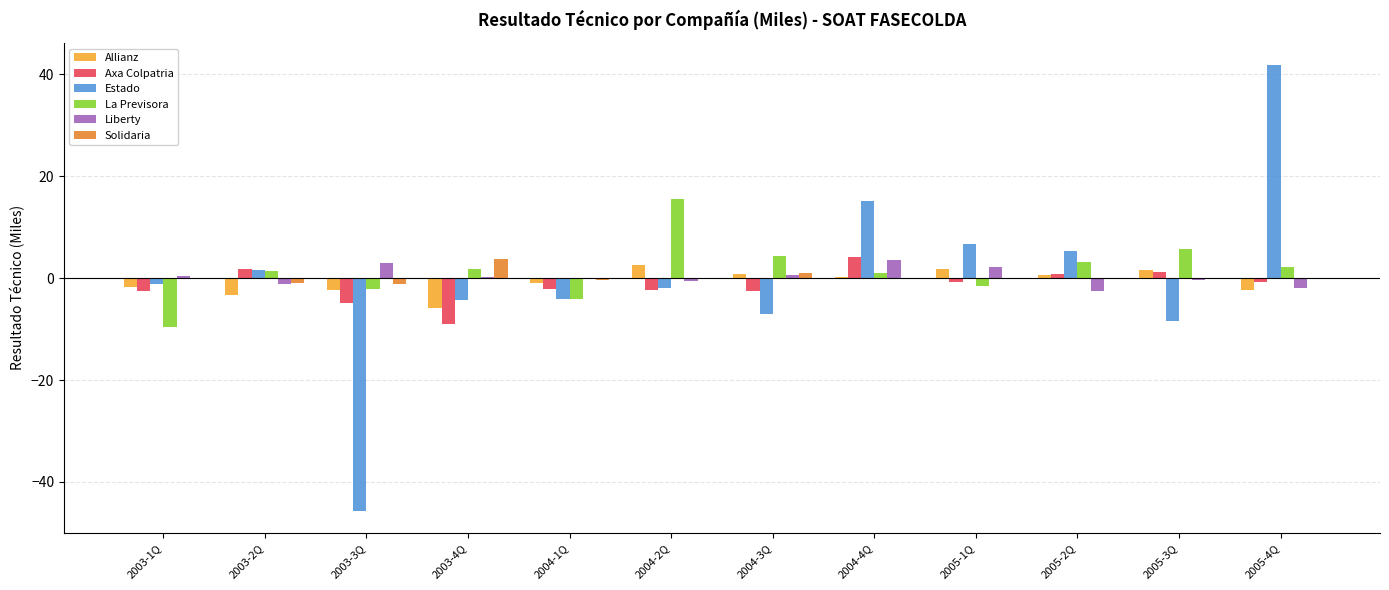

What is the spread (max minus min) of values at 2004-3Q?

11.5